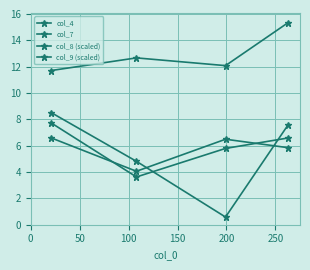

How many lines are shown in the chart?

4